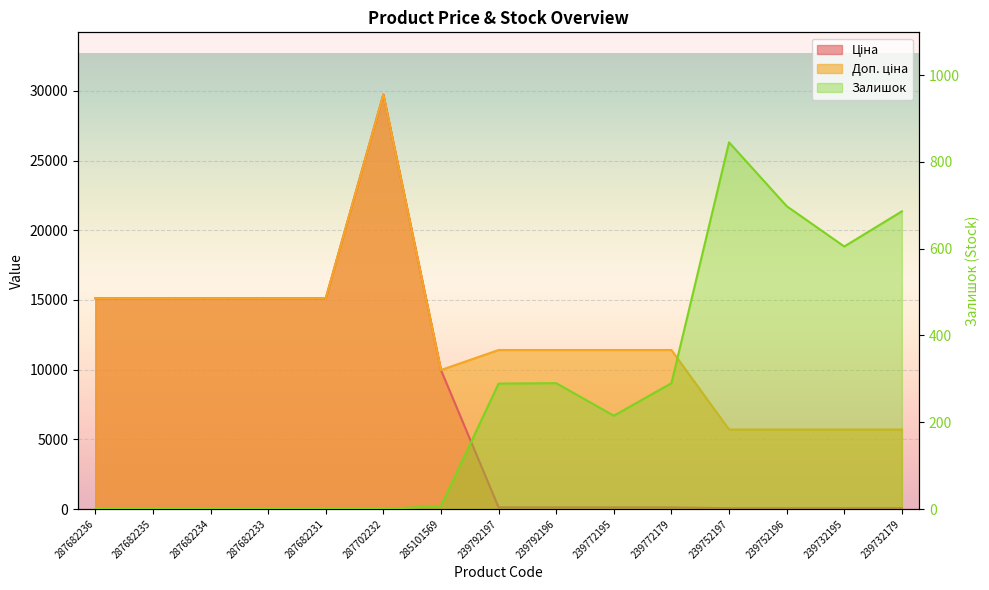

True or false: Ціна and Доп. ціна intersect in this chart.

False